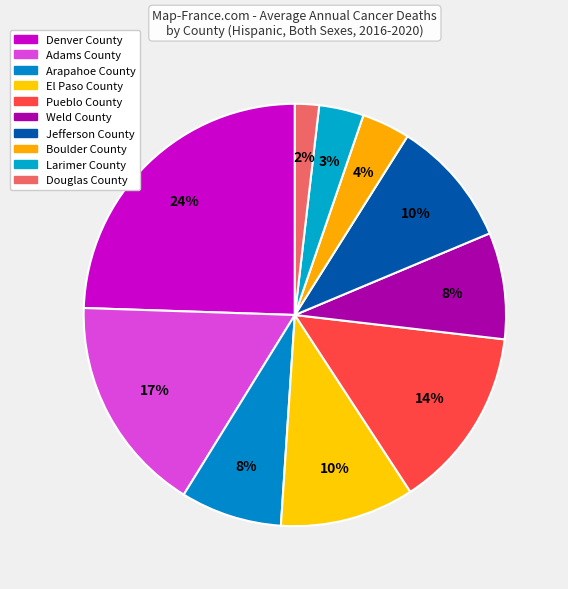

What portion of the pie excludes Jefferson County?

90.3%